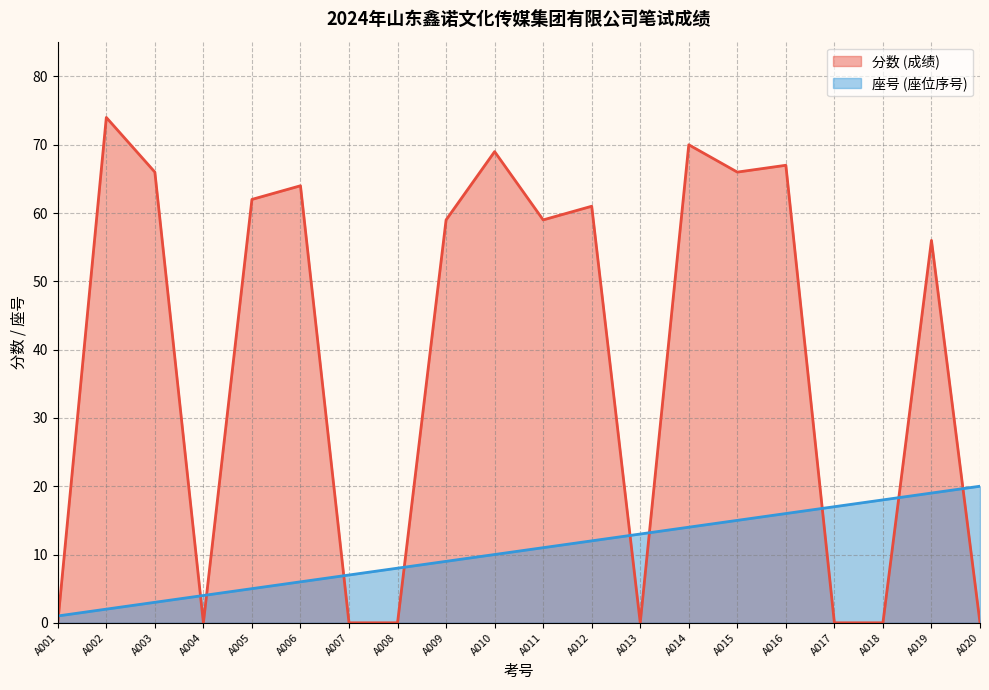

What is the lowest value of the 座号 (座位序号) series?

1